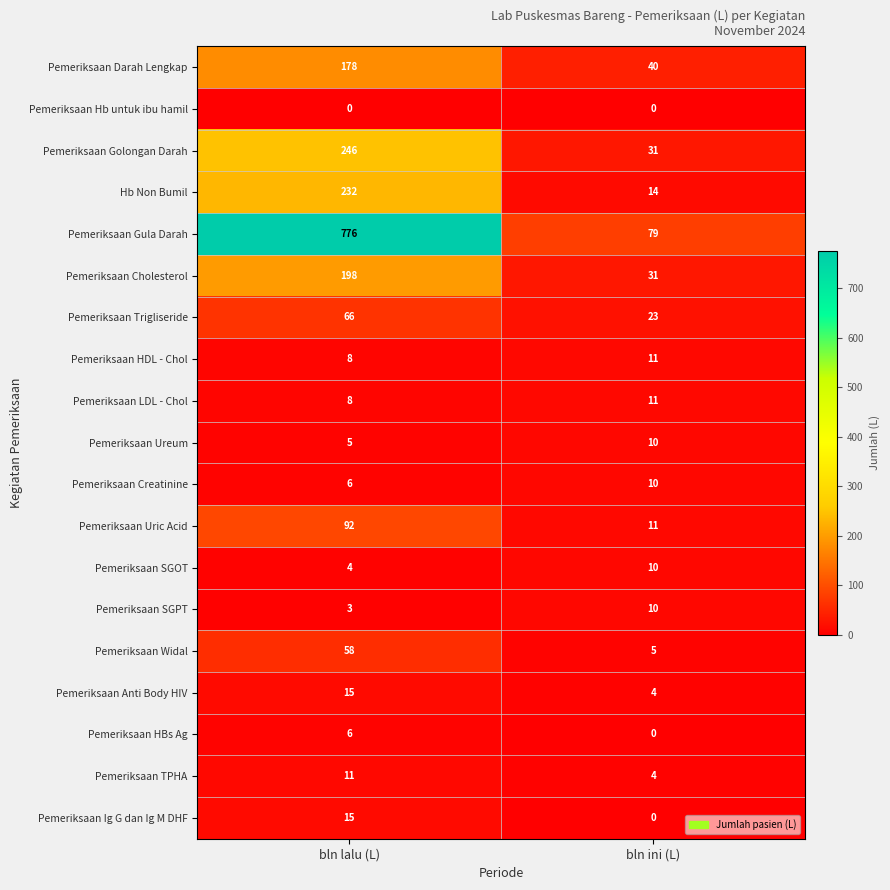

Count the number of categories in the chart.

2